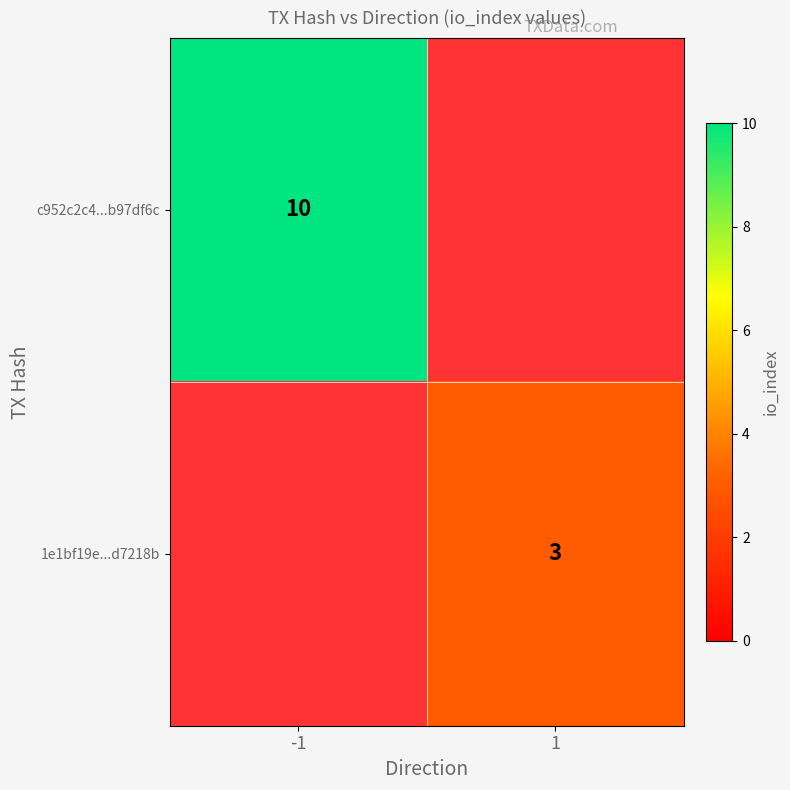

At how many categories does at least one series exceed 7?

1